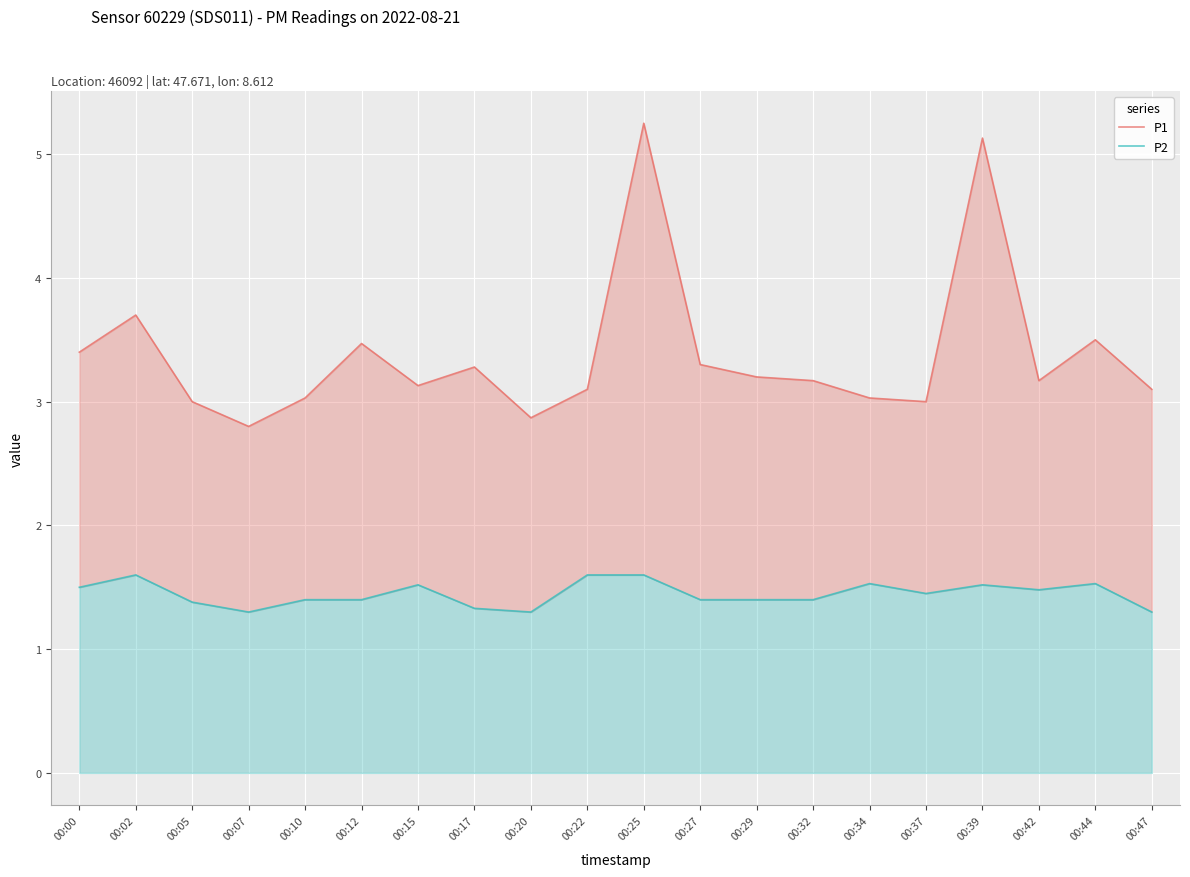

What is the difference between the P1 values at 00:02 and 00:29?

0.5